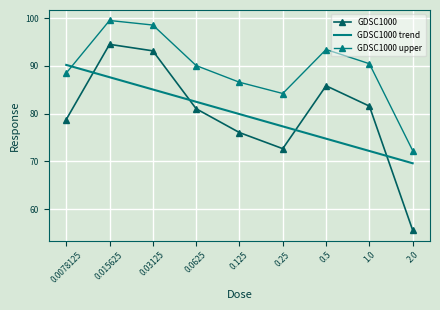

What is the difference between the GDSC1000 values at 0.125 and 0.5?

9.8